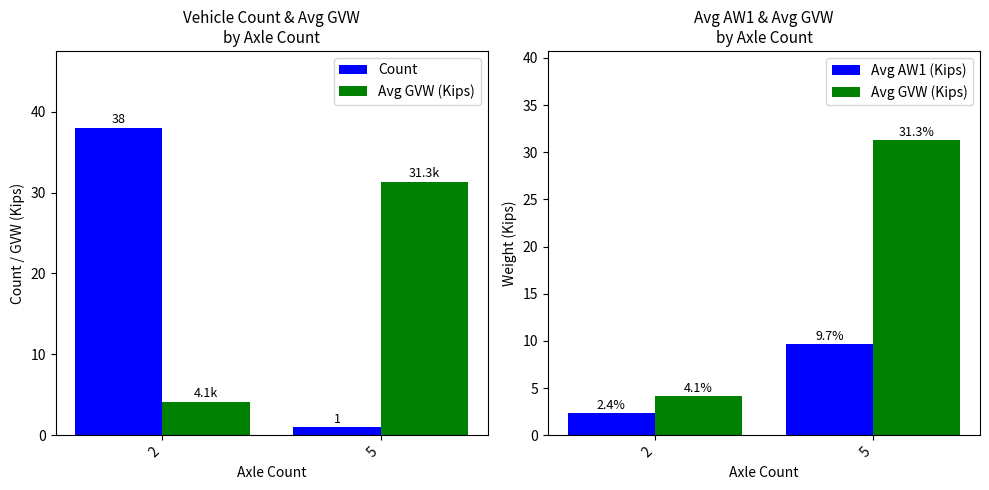

The Count series shows 9.5 at 2. True or false?

False